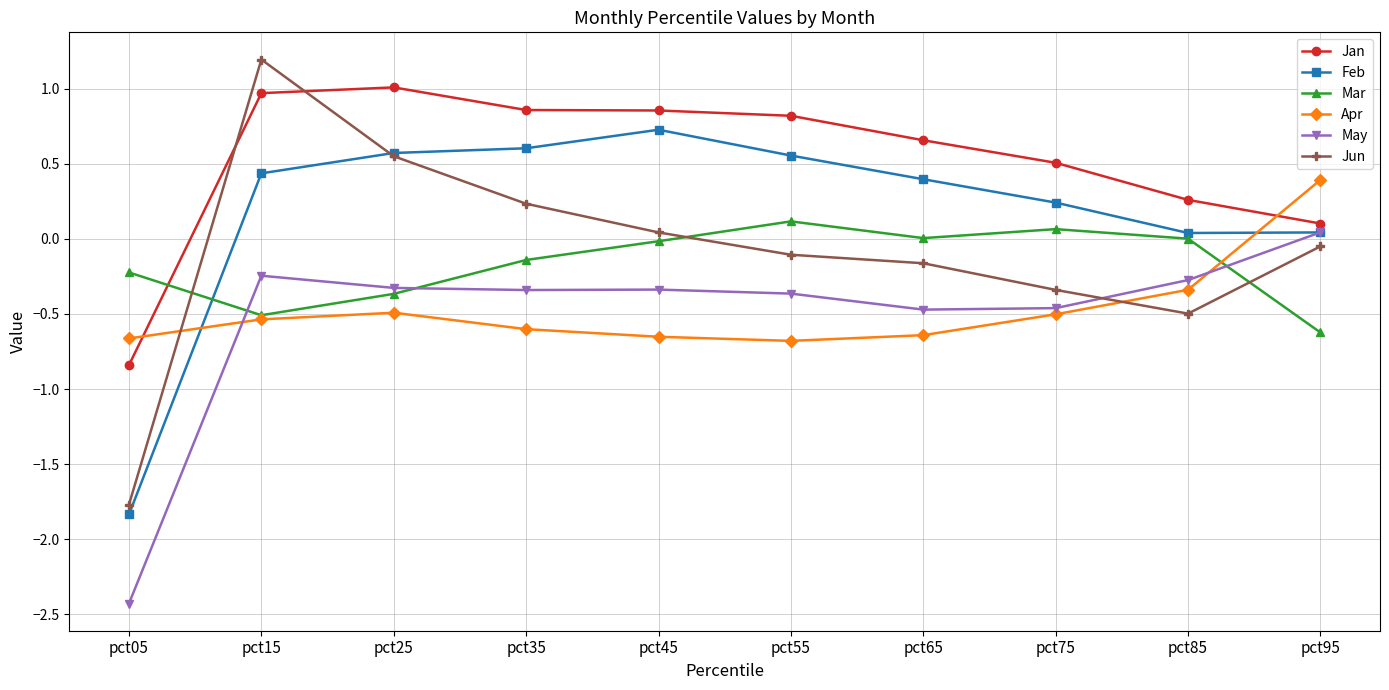

How many negative values does the Feb series have?

1